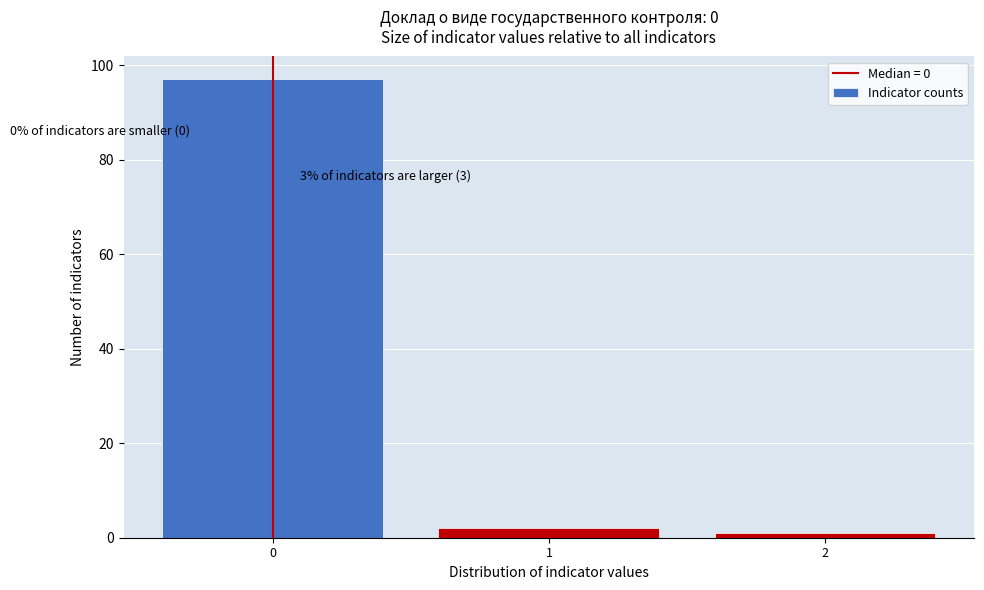

Which range on the x-axis has the tallest bar?

-0.5 to 0.5